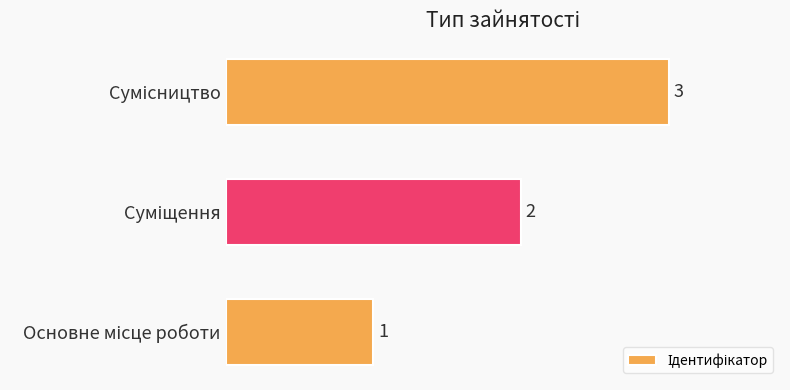

How many values are between 1 and 3?

3